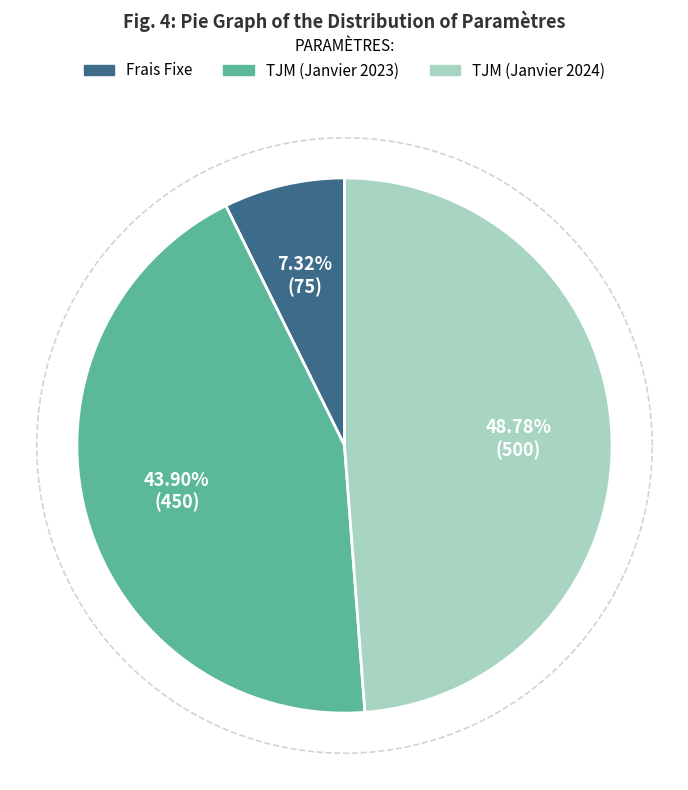

Which slice is the largest?

TJM (Janvier 2024)